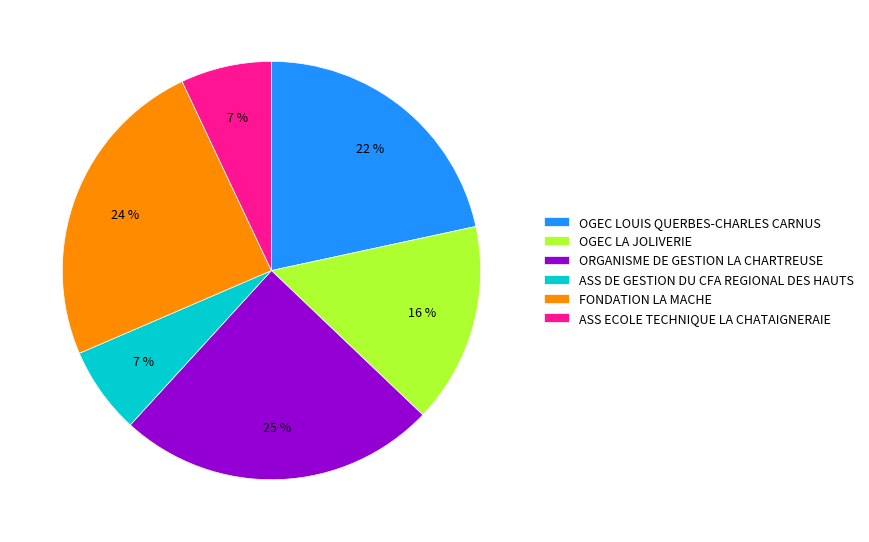

Is it true that OGEC LA JOLIVERIE is 1% of the pie?

False